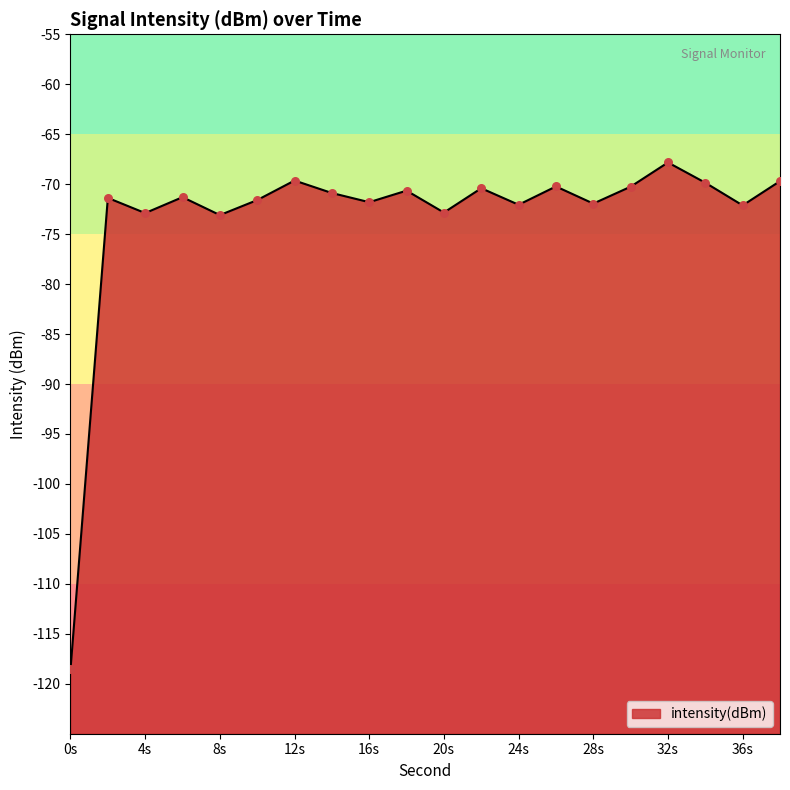

Which has a higher value, 18 or 10?

18